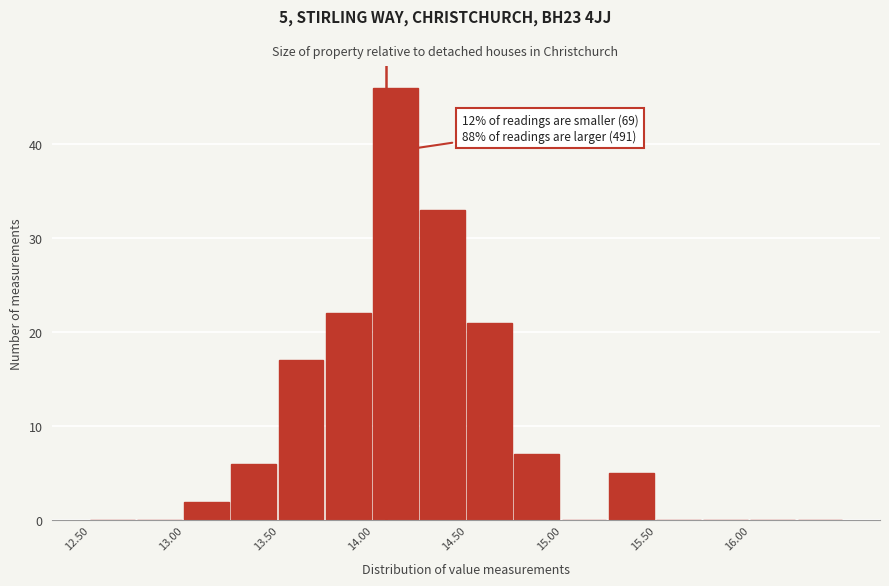

Which range on the x-axis has the tallest bar?

14.00 to 14.25